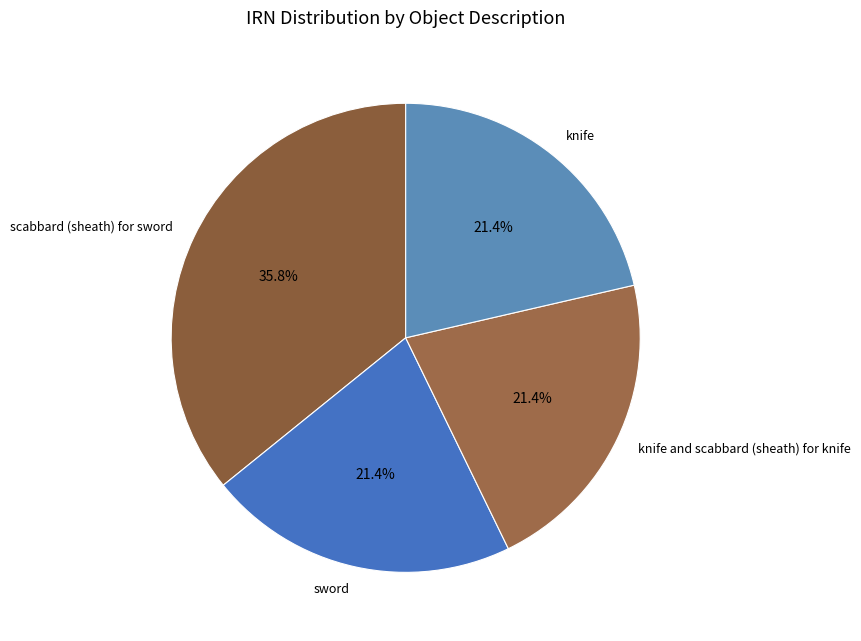

Does sword account for over 50% of the chart?

No